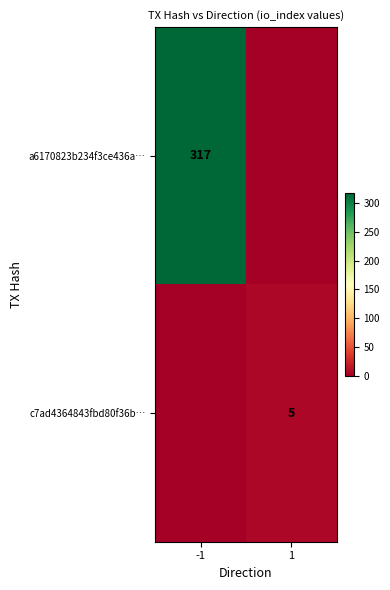

At how many categories does at least one series exceed 296?

1